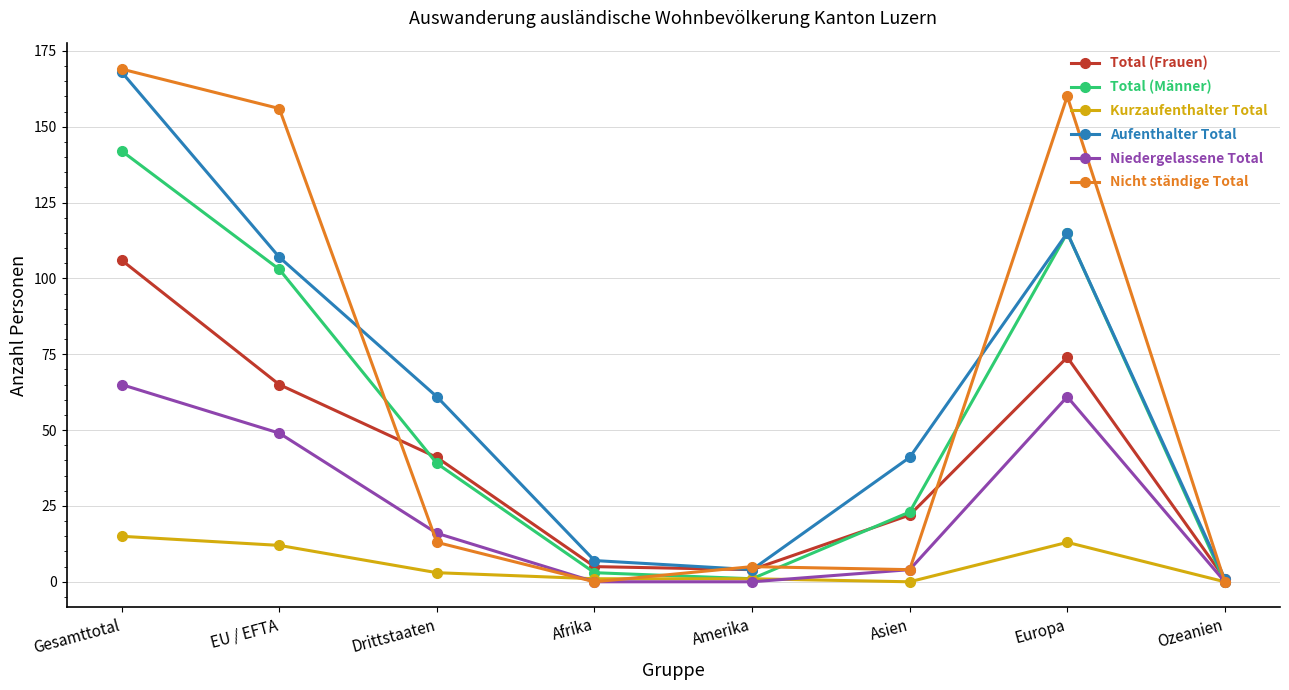

How many data points does each series have?

8